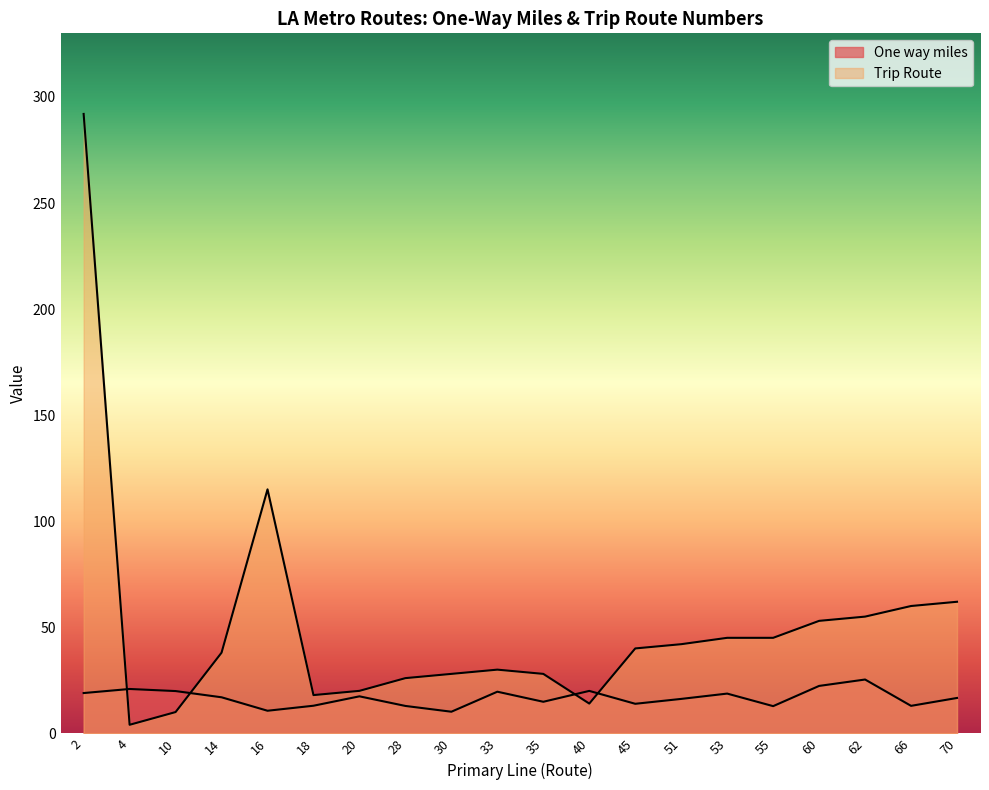

Between 62 and 30, which is larger?

62